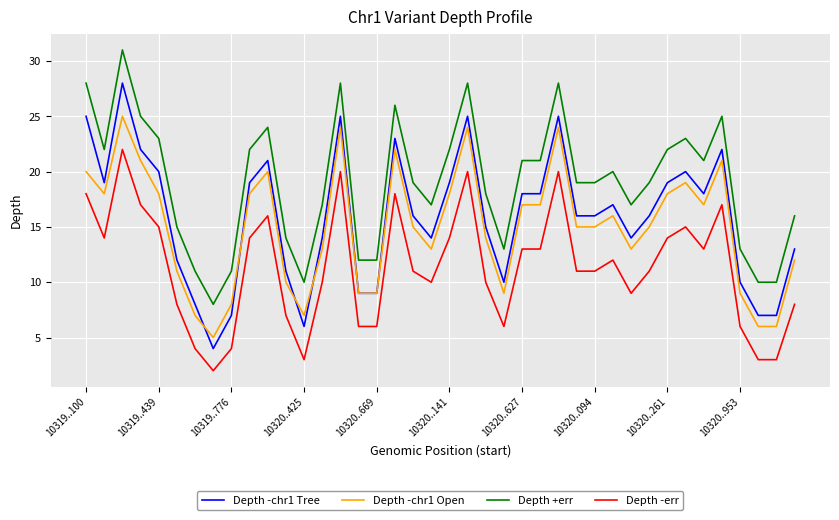

What are all the series names shown in the legend?

Depth -chr1 Tree, Depth -chr1 Open, Depth +err, Depth -err